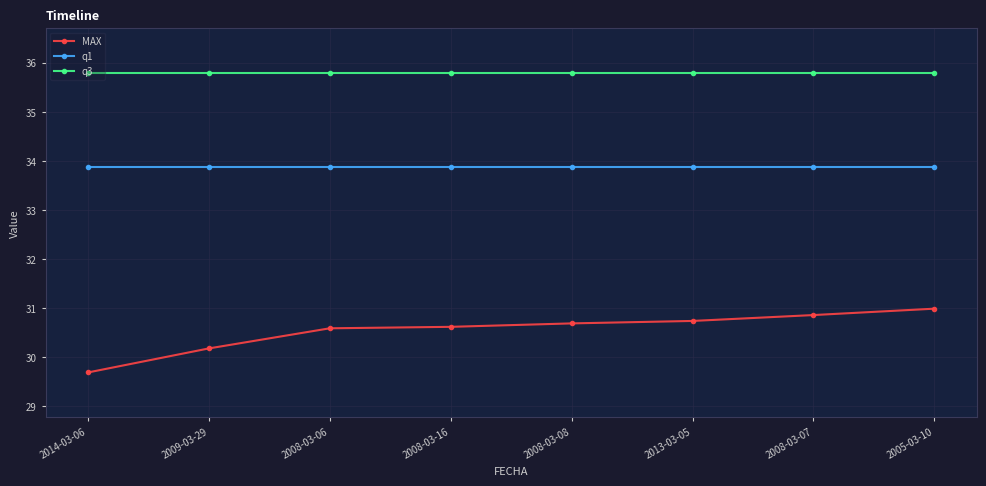

True or false: q3 has a value of 35.8 at 2013-03-05.

True